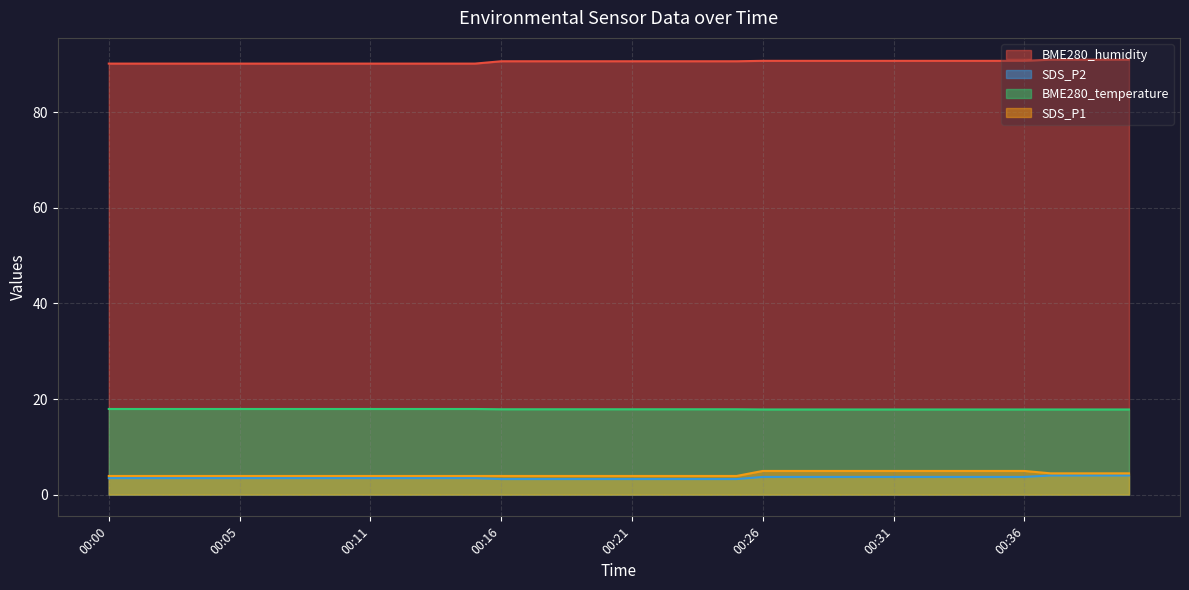

True or false: SDS_P1 and BME280_humidity cross at least once.

False